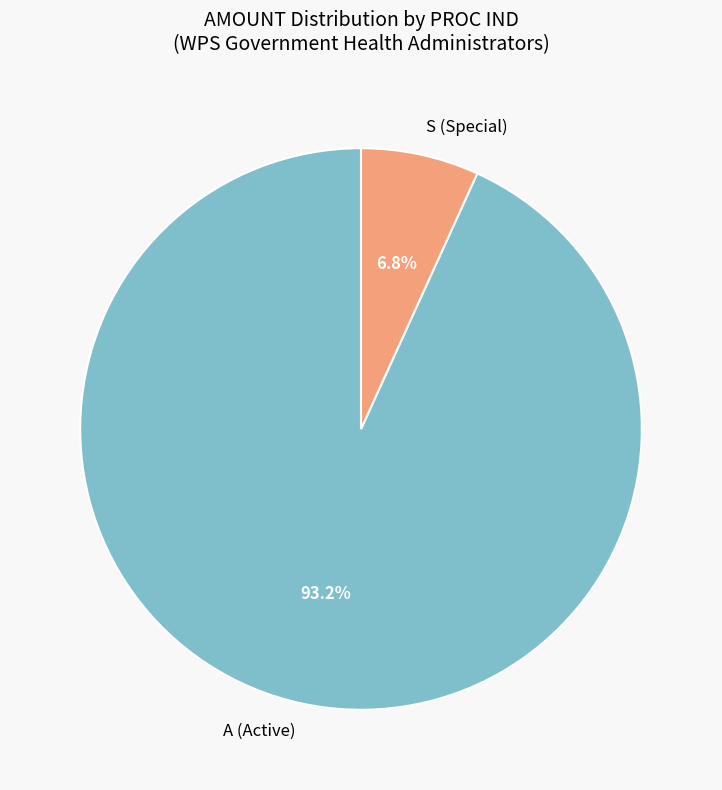

Count the number of slices in the pie.

2